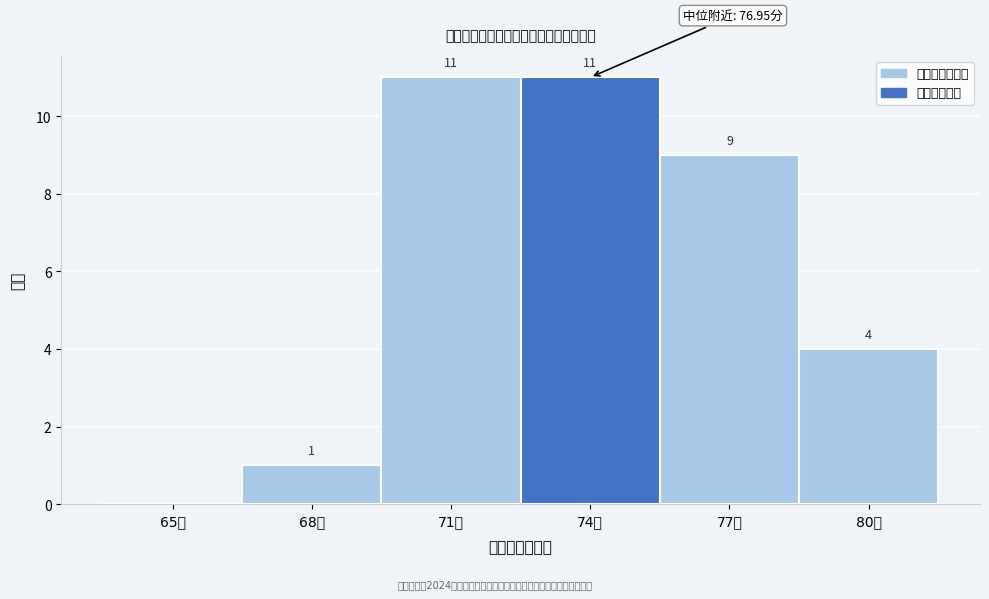

Reading left to right, extract all data points from this chart.

65分=0	68分=1	71分=11	74分=11	77分=9	80分=4